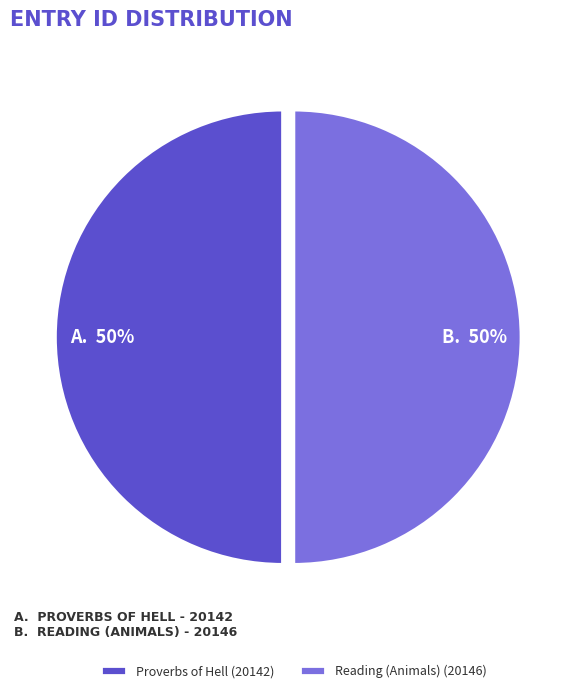

To the nearest percent, what percentage of the pie is Proverbs of Hell (20142)?

50%